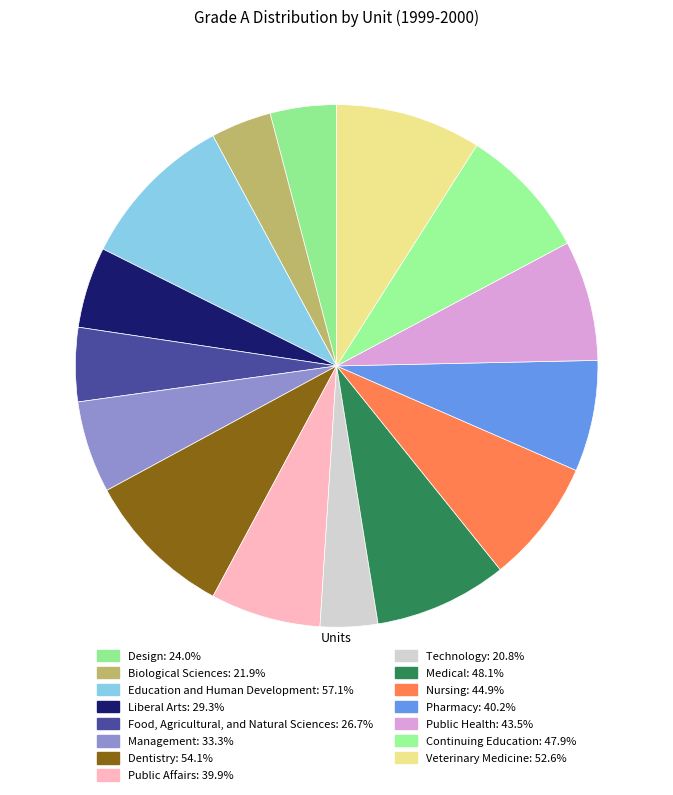

The Medical slice represents 8% of the pie. True or false?

True